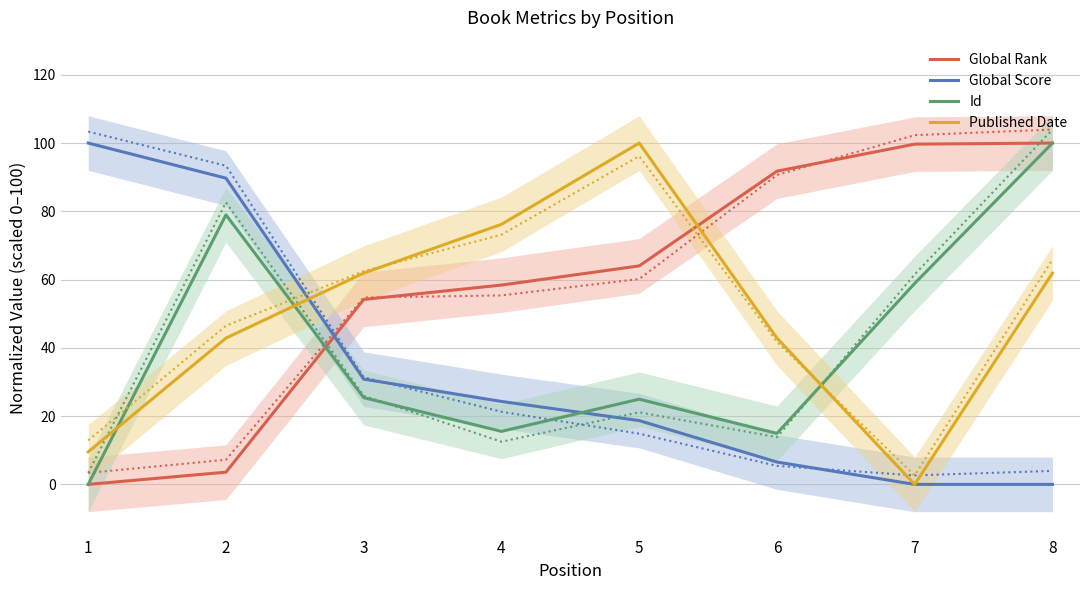

Rank the series by their maximum value, from lowest to highest.

Global Rank, Global Score, Id, Published Date